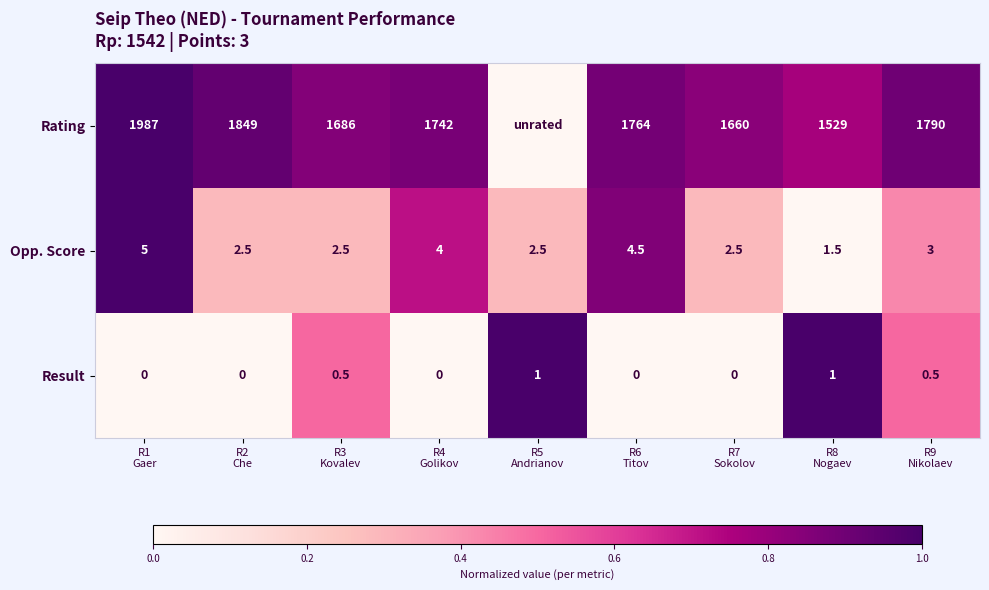

What is the maximum value for Result?

1.0